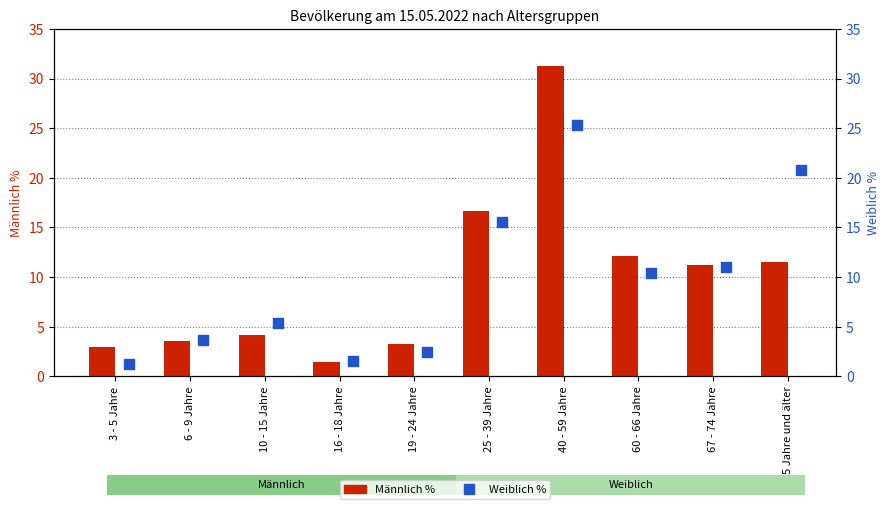

What are all the series names shown in the legend?

Männlich %, Weiblich %